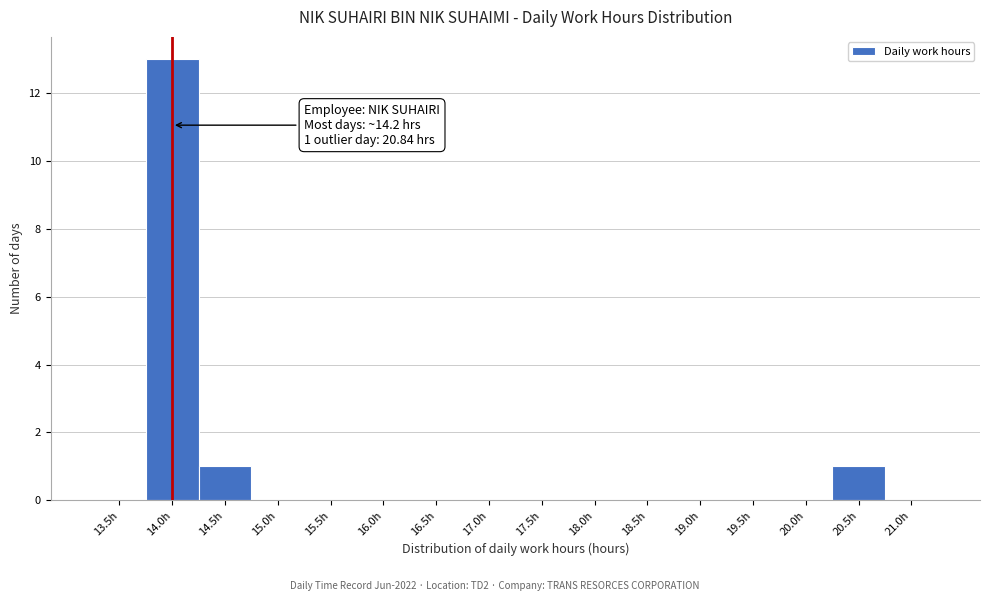

Reading left to right, list all the values displayed in this chart.

13.5h=0	14.0h=13	14.5h=1	15.0h=0	15.5h=0	16.0h=0	16.5h=0	17.0h=0	17.5h=0	18.0h=0	18.5h=0	19.0h=0	19.5h=0	20.0h=0	20.5h=1	21.0h=0